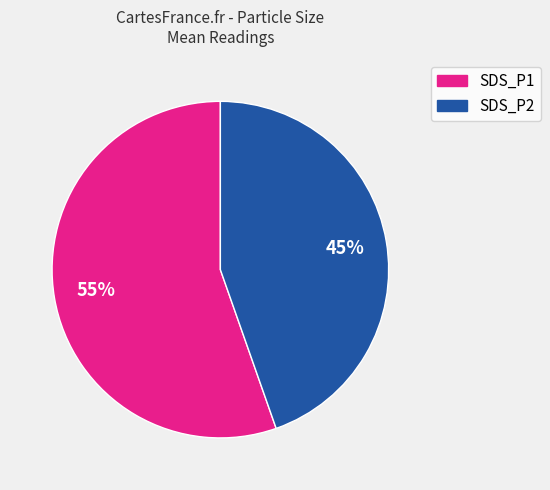

What is the smallest slice in the pie chart?

SDS_P2